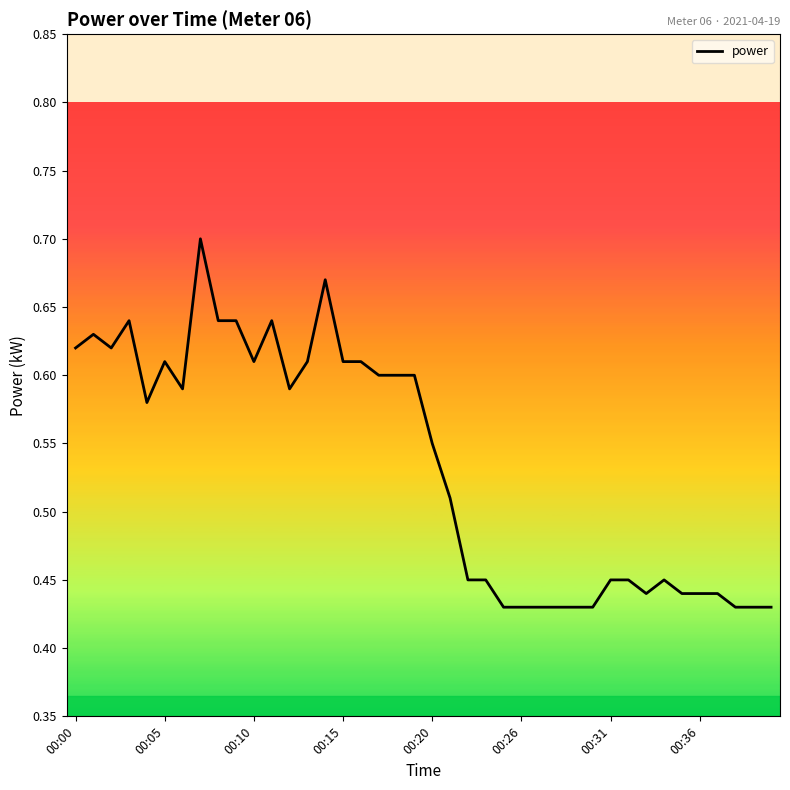

What is the difference between the maximum and minimum values?

0.3